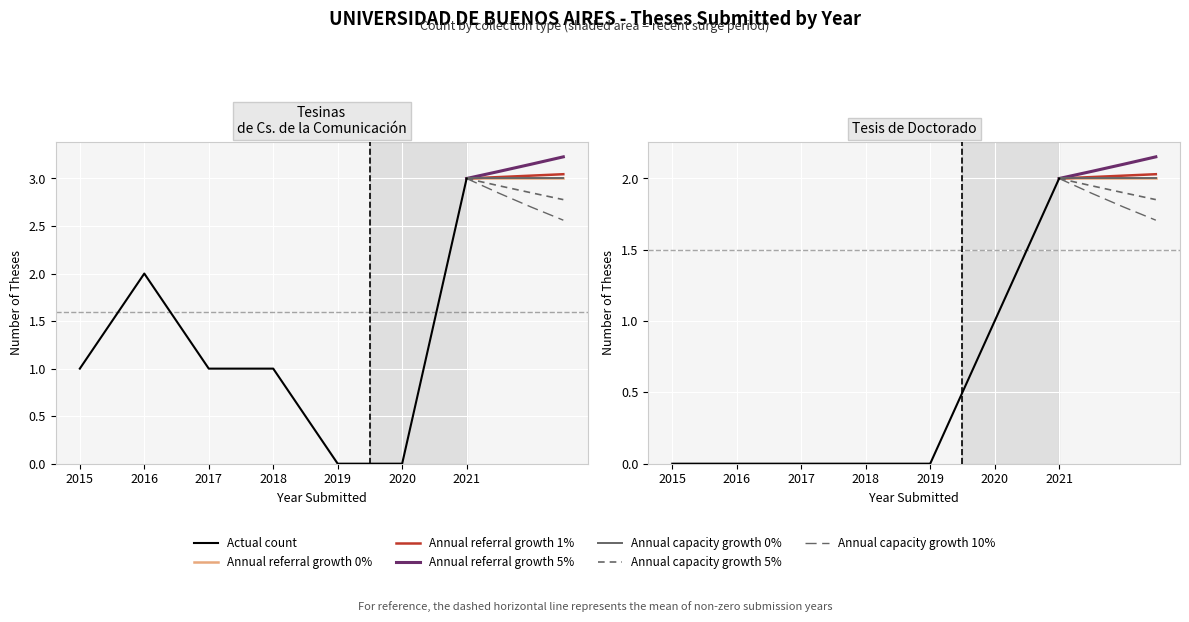

What is the maximum value shown in the chart?

3